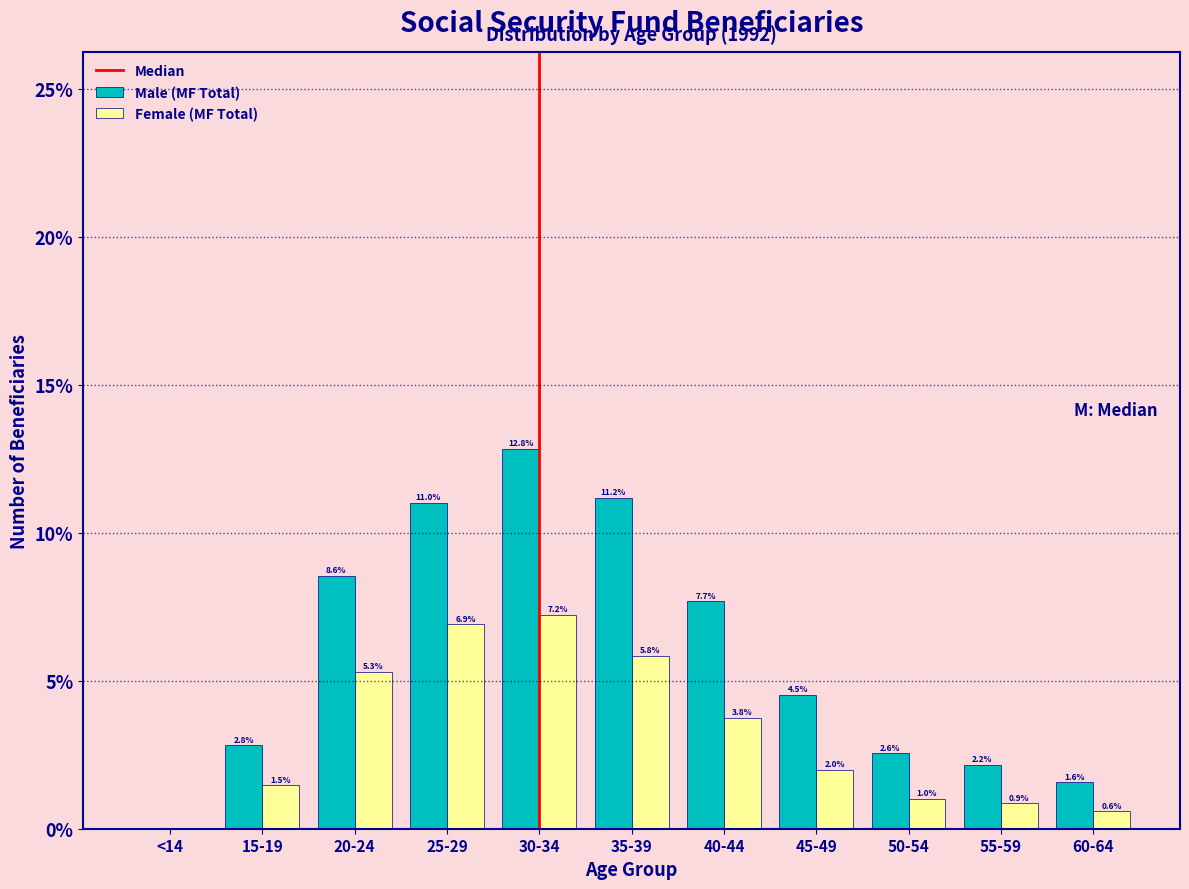

Which series changed the most between 25-29 and 55-59?

Male (MF Total)